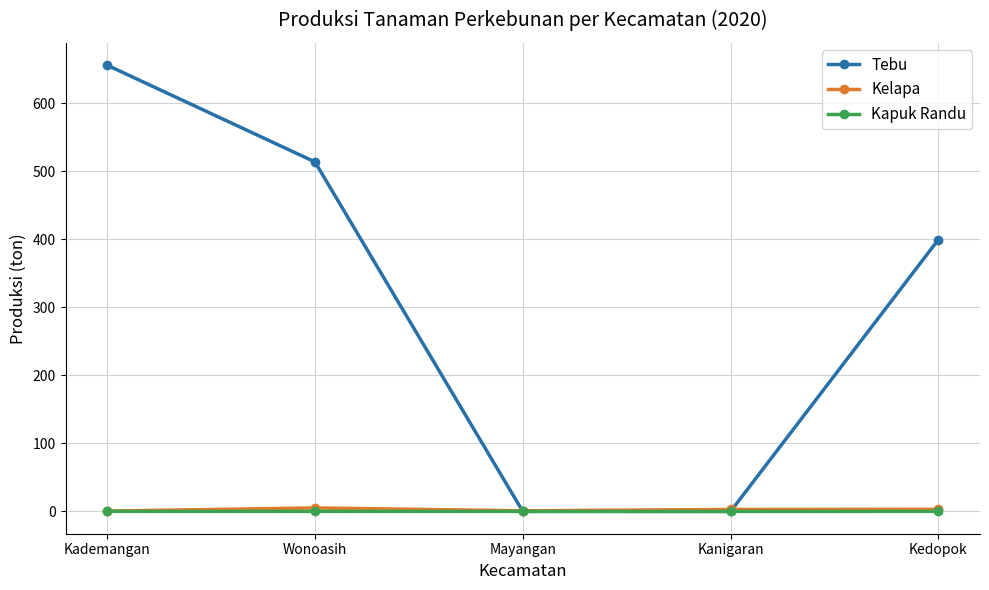

Between Kanigaran and Kedopok, which series saw the biggest shift?

Tebu